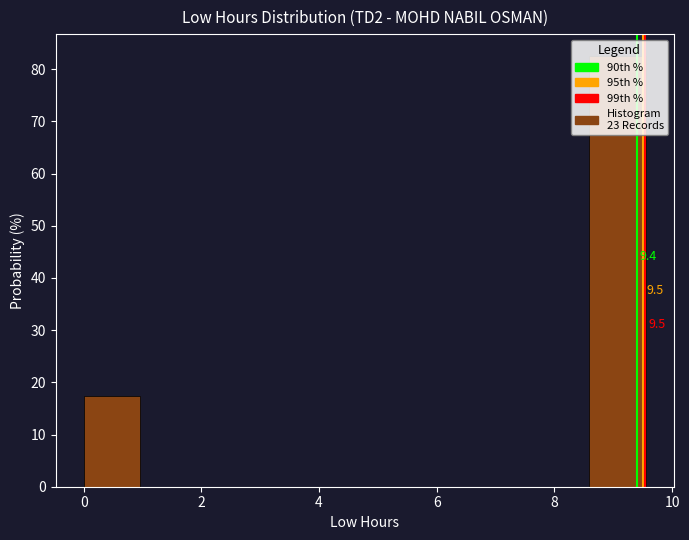

Which range on the x-axis has the tallest bar?

8.6 to 9.6